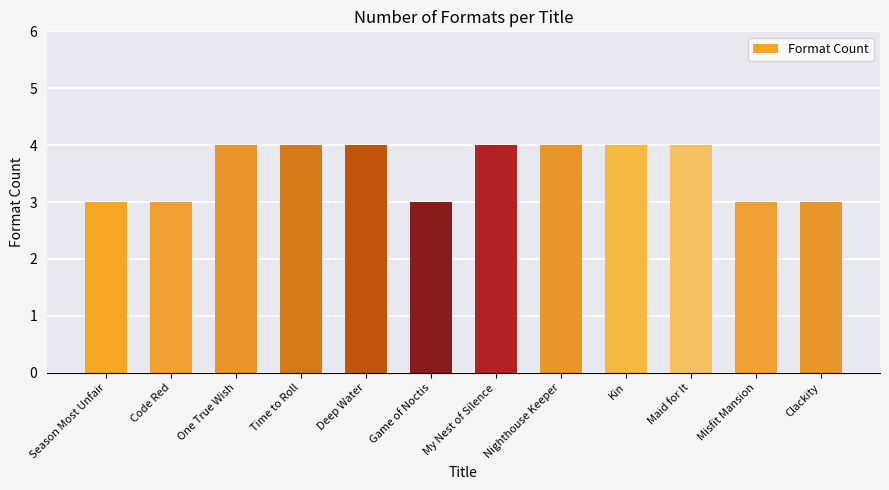

How many values are below 4?

5